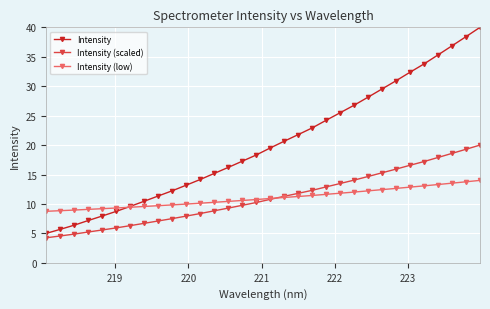

Which series has the largest total across all categories?

Intensity